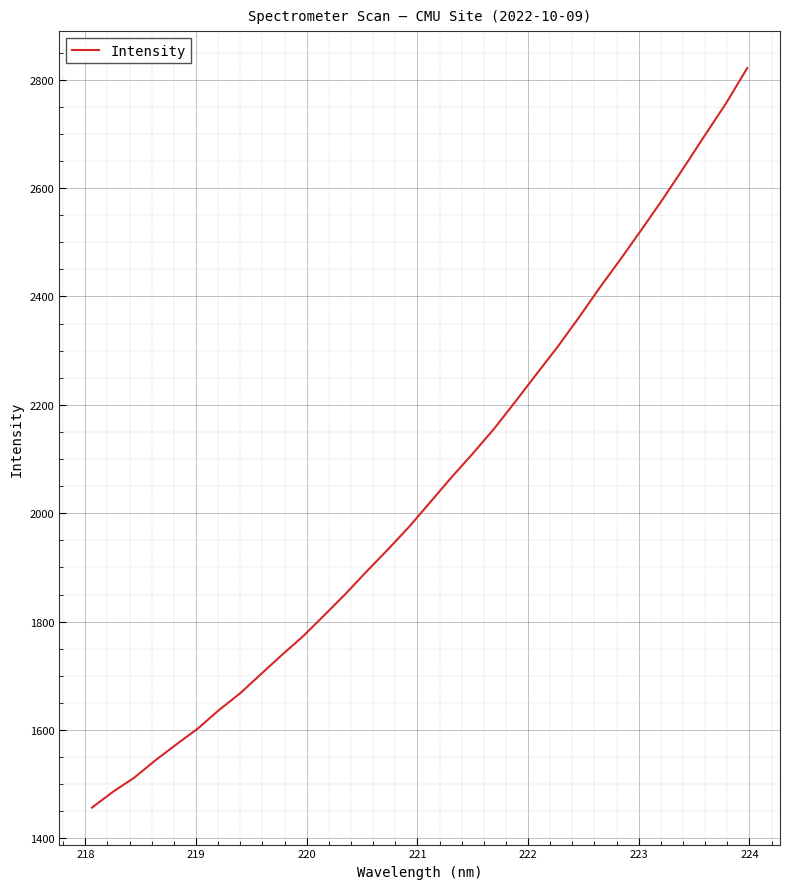

What is the minimum value shown in the chart?

1456.9